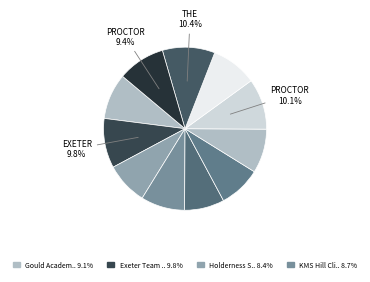

Rank the categories by value from lowest to highest.

White Mountain School Road Race, Gould Academy Road Race 2013, Holderness School Road Race, KMS Hill Climb Time Trial, Profile School Road Race, KMS Time Trial, Gould Academy Road Race, Proctor Academy Circuit Race, Exeter Team Time Trial, Proctor Circuit Race, The Easton Team Time Trial